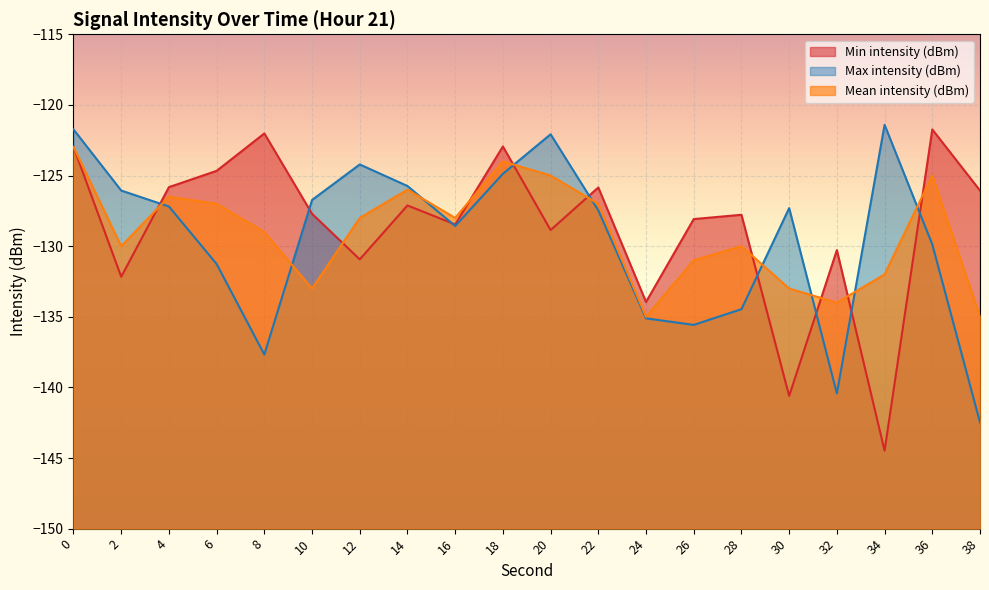

True or false: Max intensity (dBm) has a value of -172.4 at 30.

False